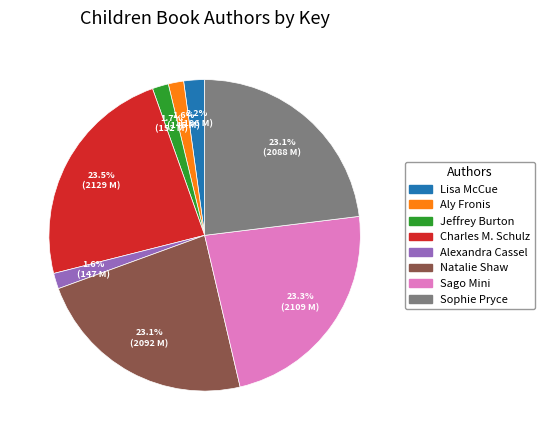

Is there a majority slice in this chart?

No